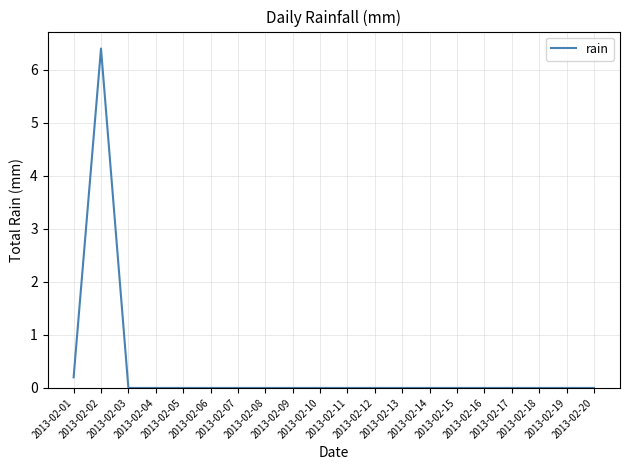

What is the difference between the maximum and minimum values?

6.4